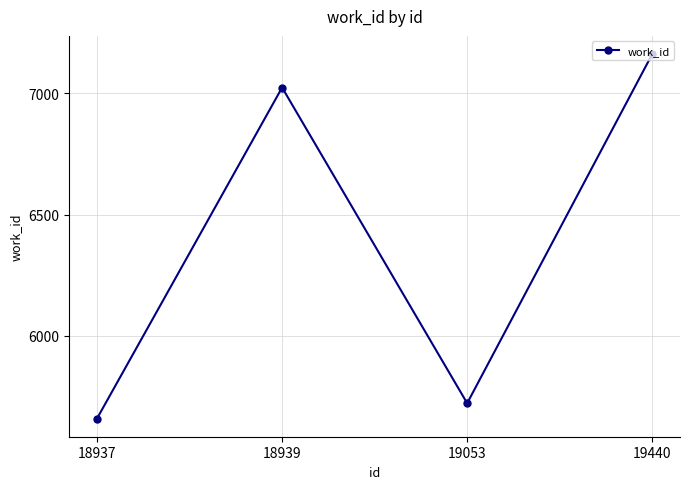

The value at 19440 is 4027. True or false?

False